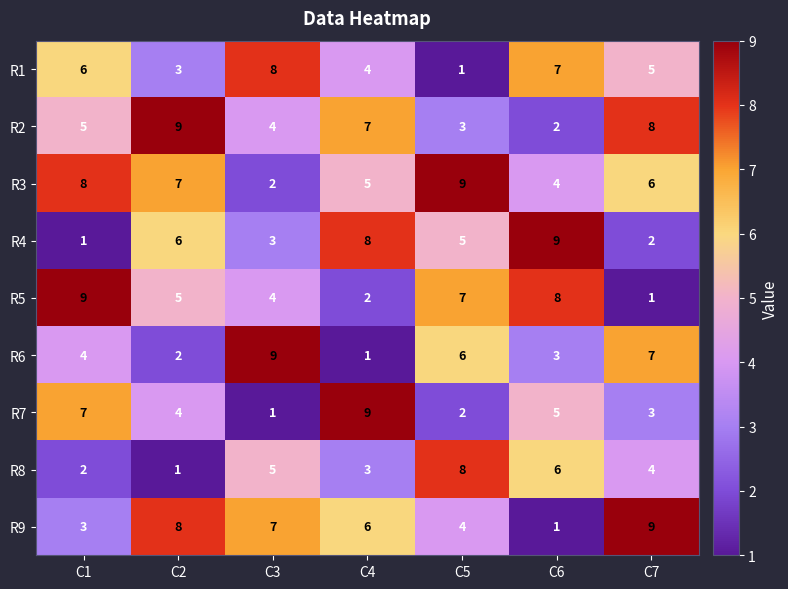

What value does the R9 series have at C5?

4